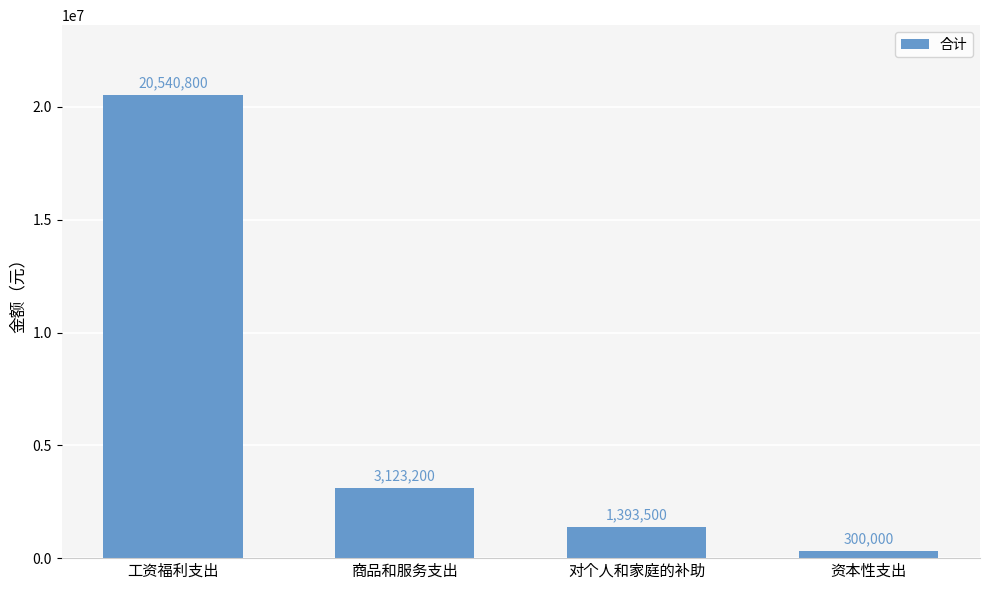

Which label corresponds to the smallest value in the chart?

资本性支出